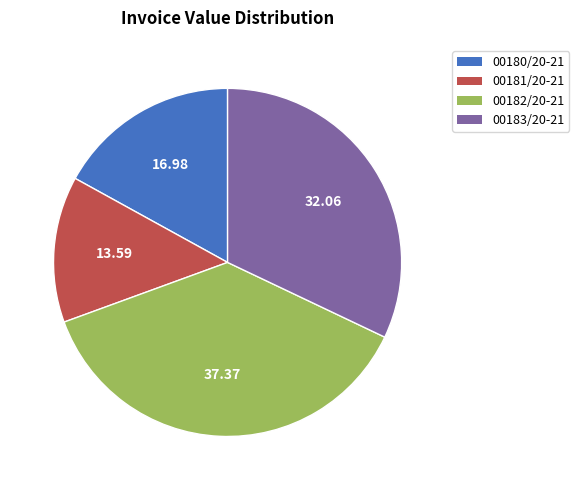

Do 00181/20-21 and 00180/20-21 together represent more than half of the pie?

No